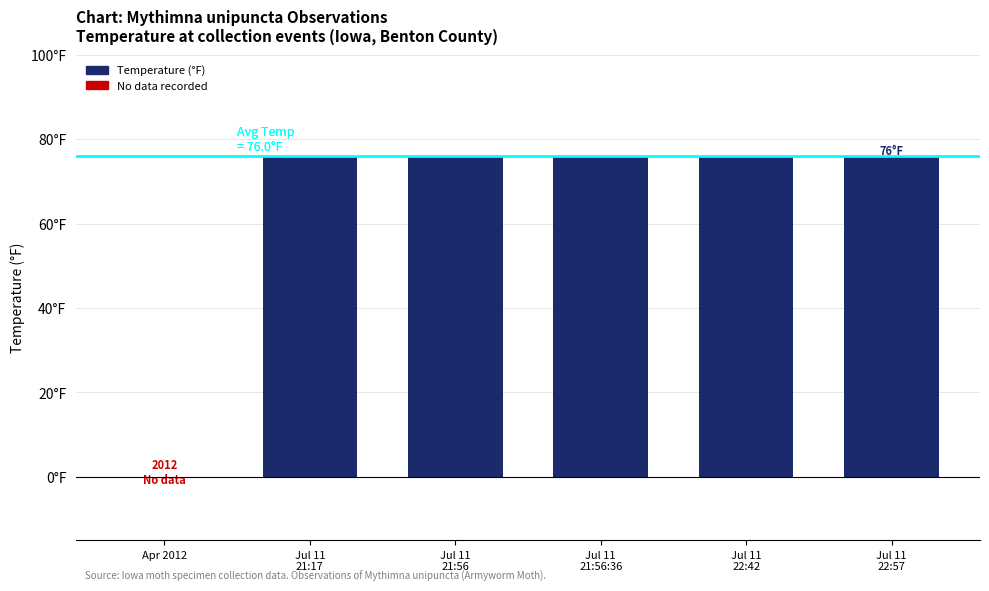

The chart shows a value of 76 at Jul 11
21:17. True or false?

True